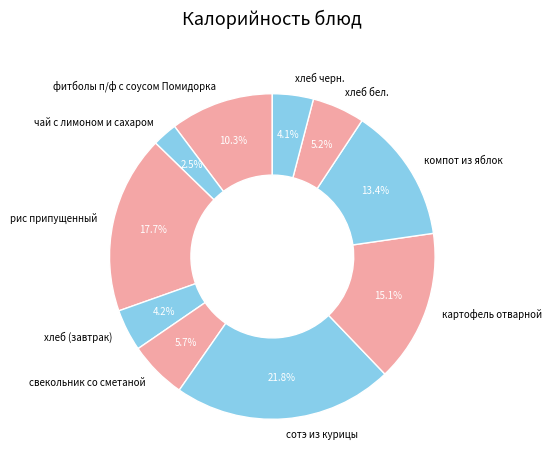

Does чай с лимоном и сахаром represent more than half of the total?

No